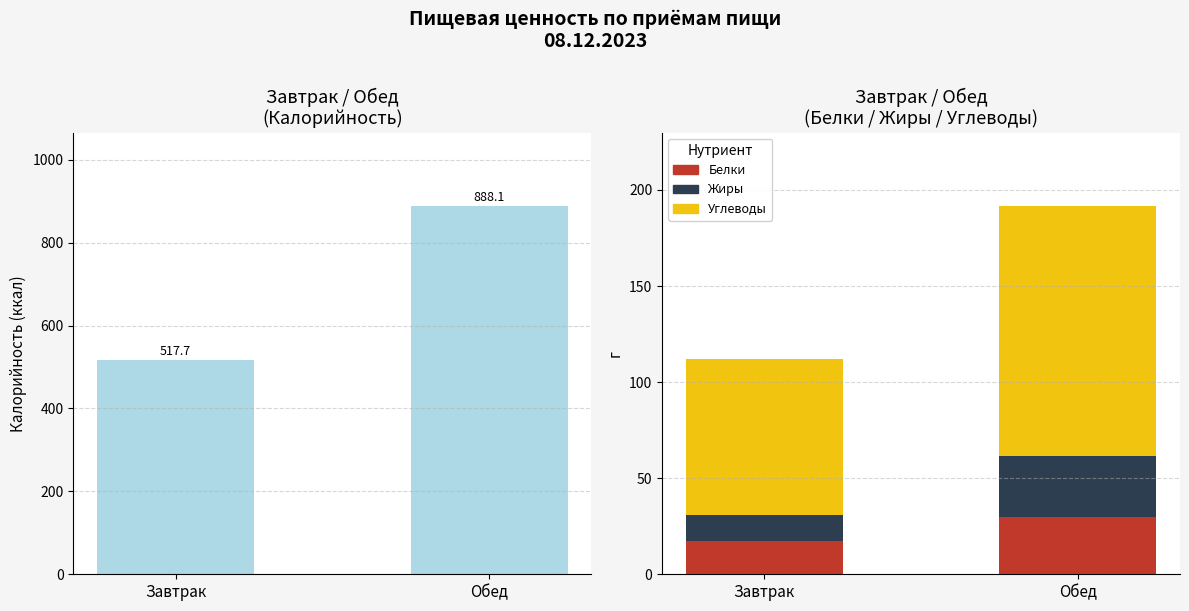

At which label does Белки reach its peak?

Обед